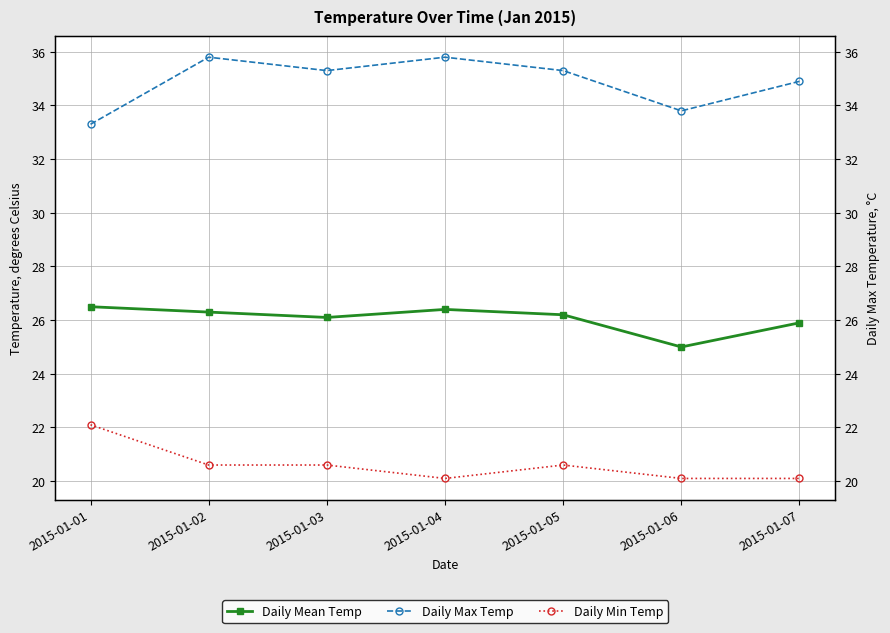

What is the greatest value displayed?

35.8